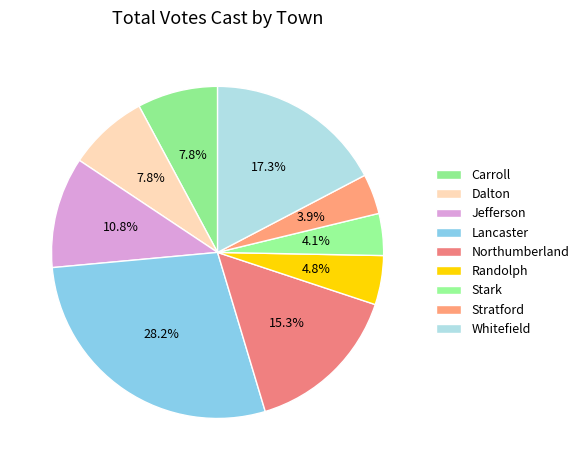

To the nearest percent, what percentage of the pie is Whitefield?

17%